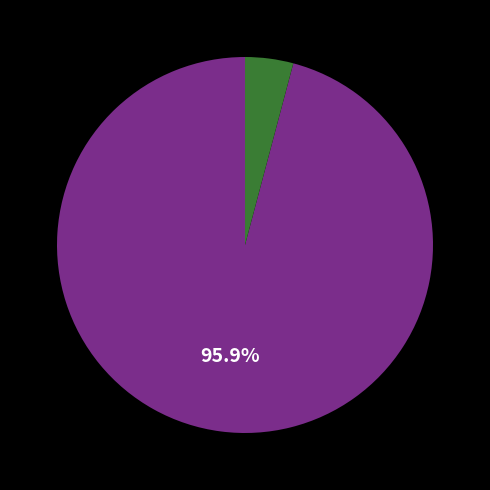

Does any single category account for the majority?

Yes